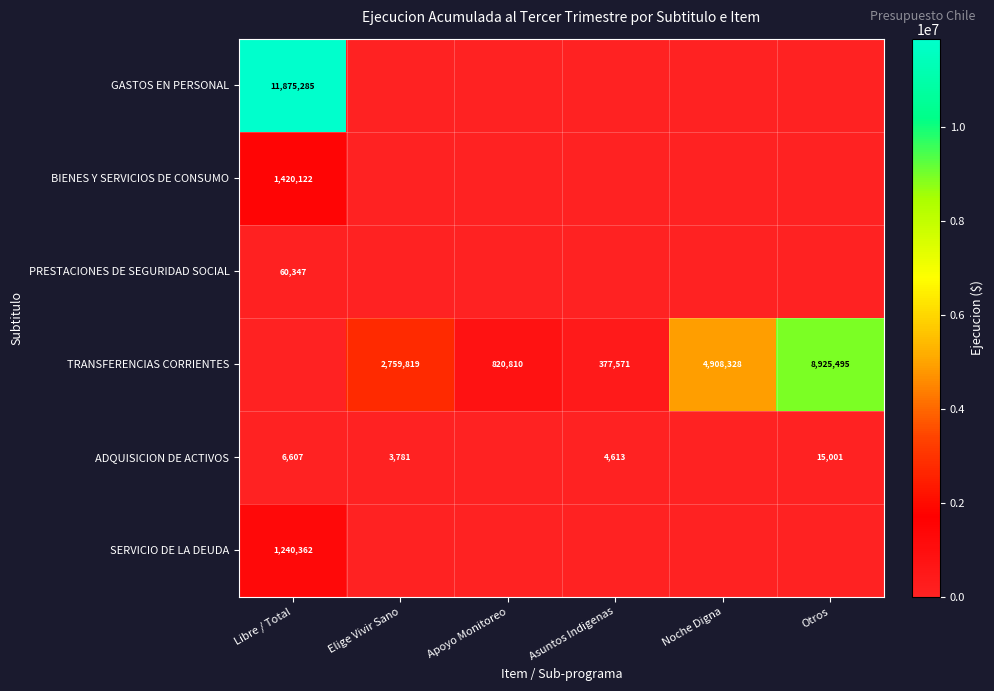

Is it true that ADQUISICION DE ACTIVOS equals 1347 at Libre / Total?

False